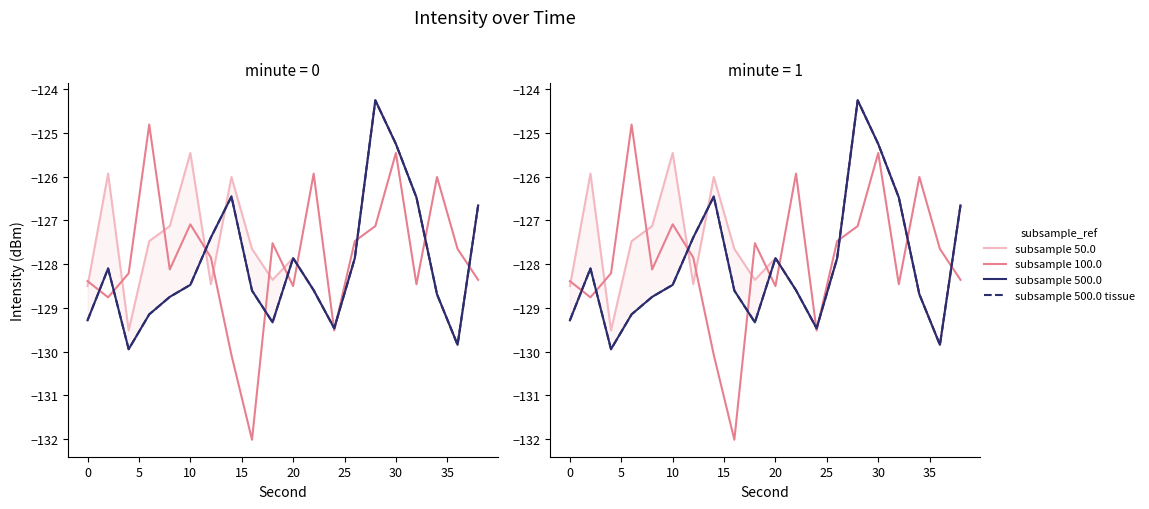

What are all the series names shown in the legend?

subsample 50.0, subsample 100.0, subsample 500.0, subsample 500.0 tissue